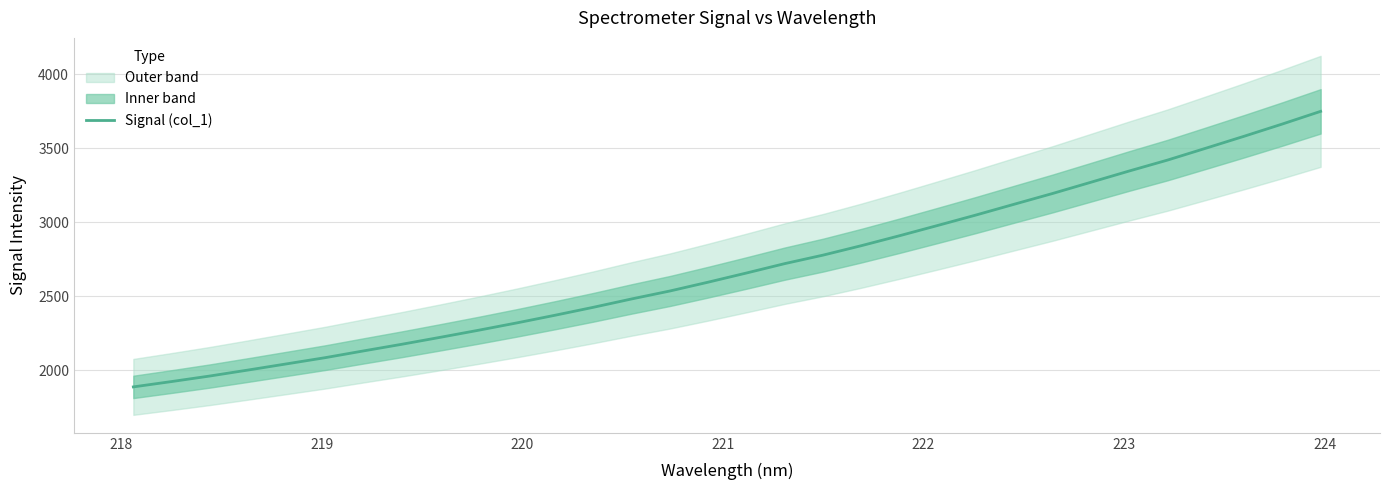

What is the average value?

2695.4